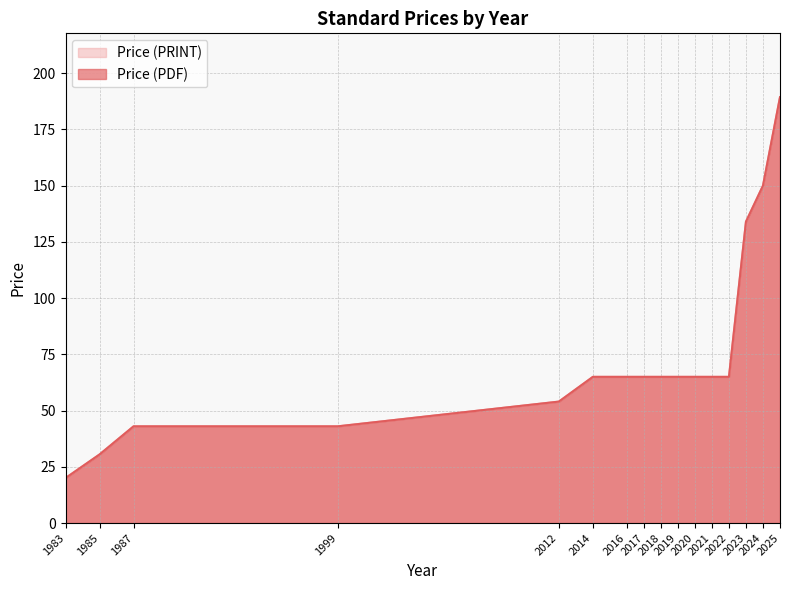

At which category is the sum across all series the highest?

2025